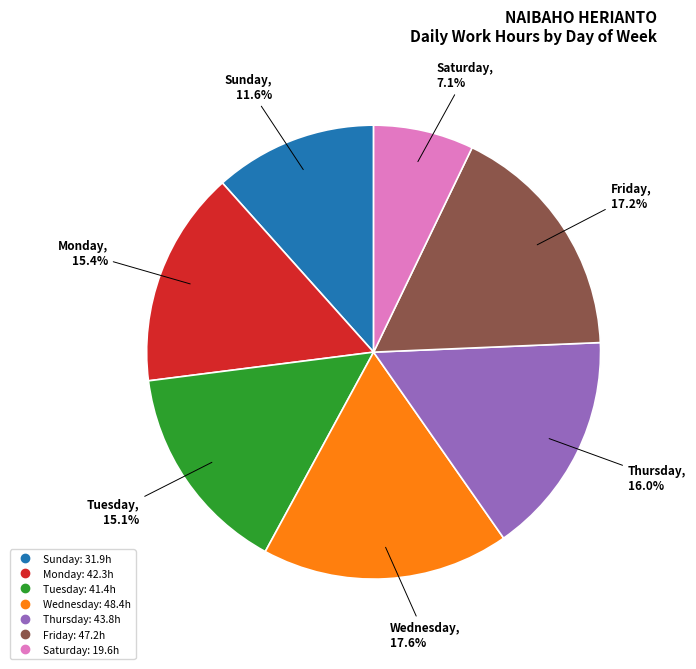

Does any single category account for the majority?

No